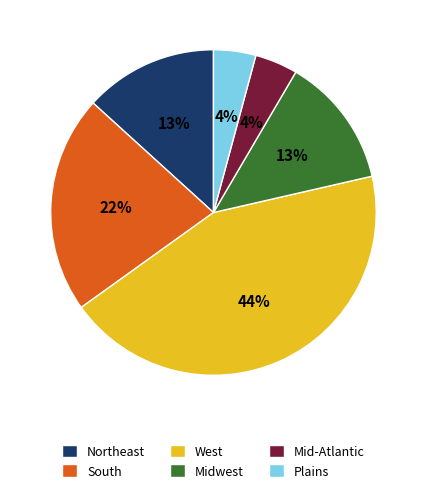

To the nearest percent, what is the difference between the South and Midwest slice percentages?

9%